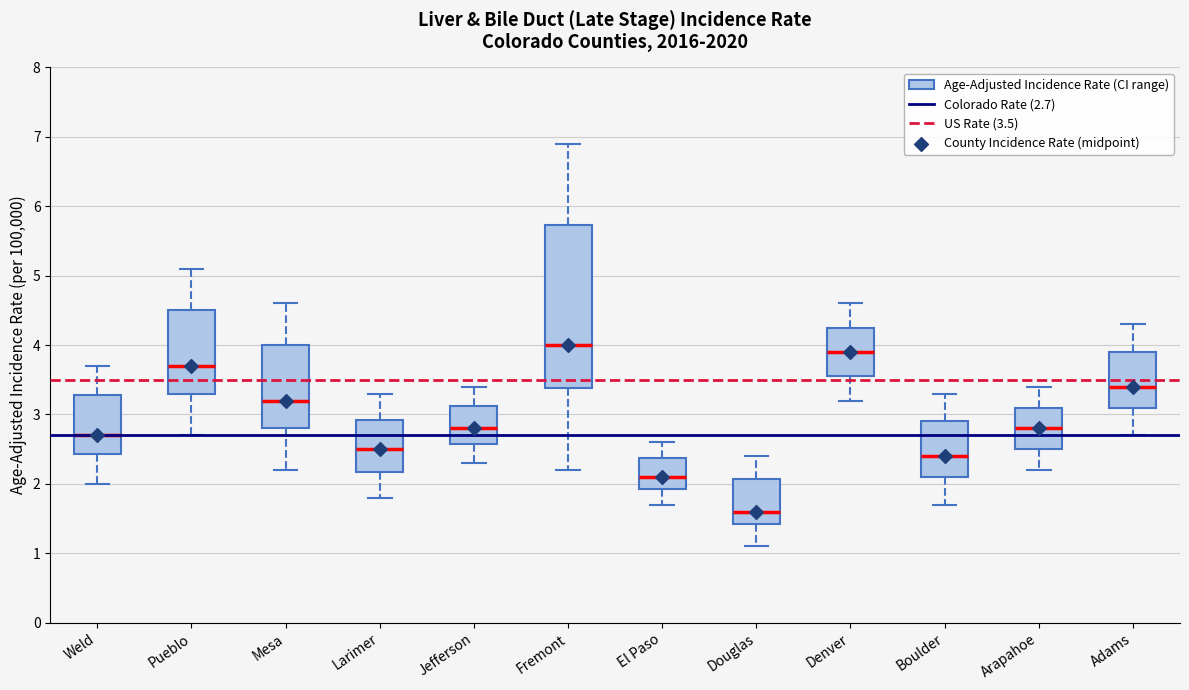

Which box is the tallest, from its lower edge to its upper edge?

Fremont